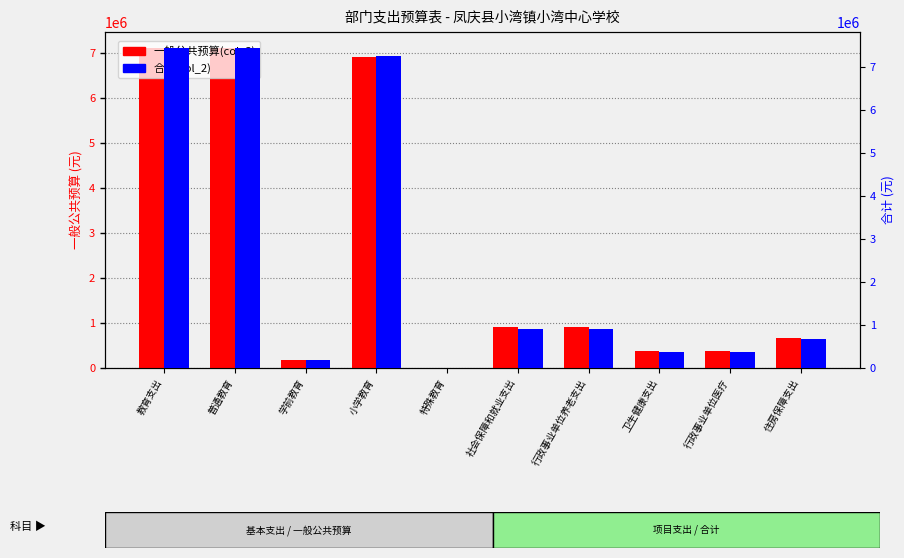

How many categories are shown in the chart?

10